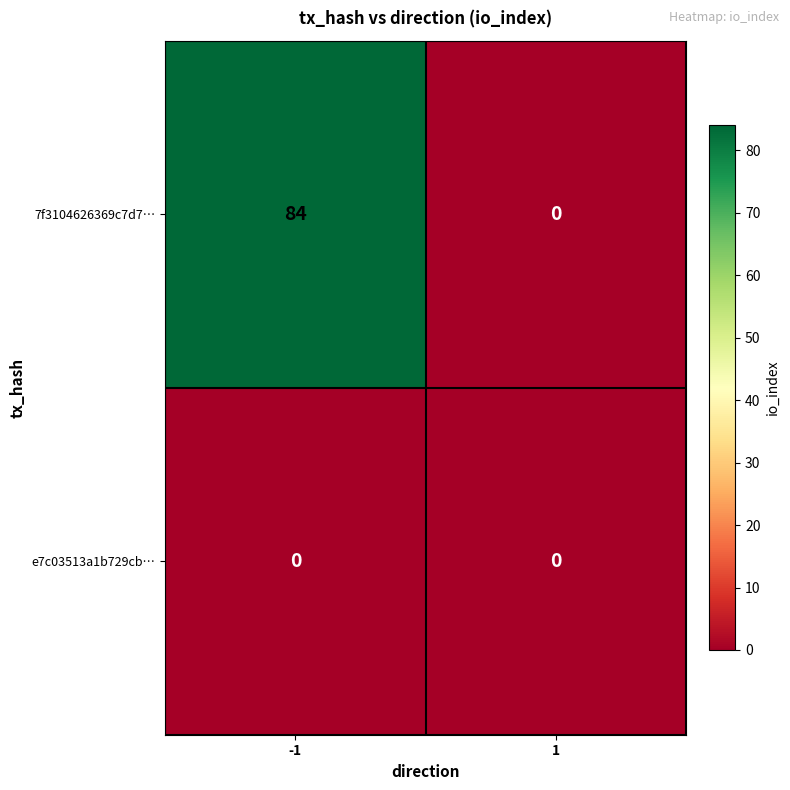

What is the difference between the highest and lowest values at -1?

84